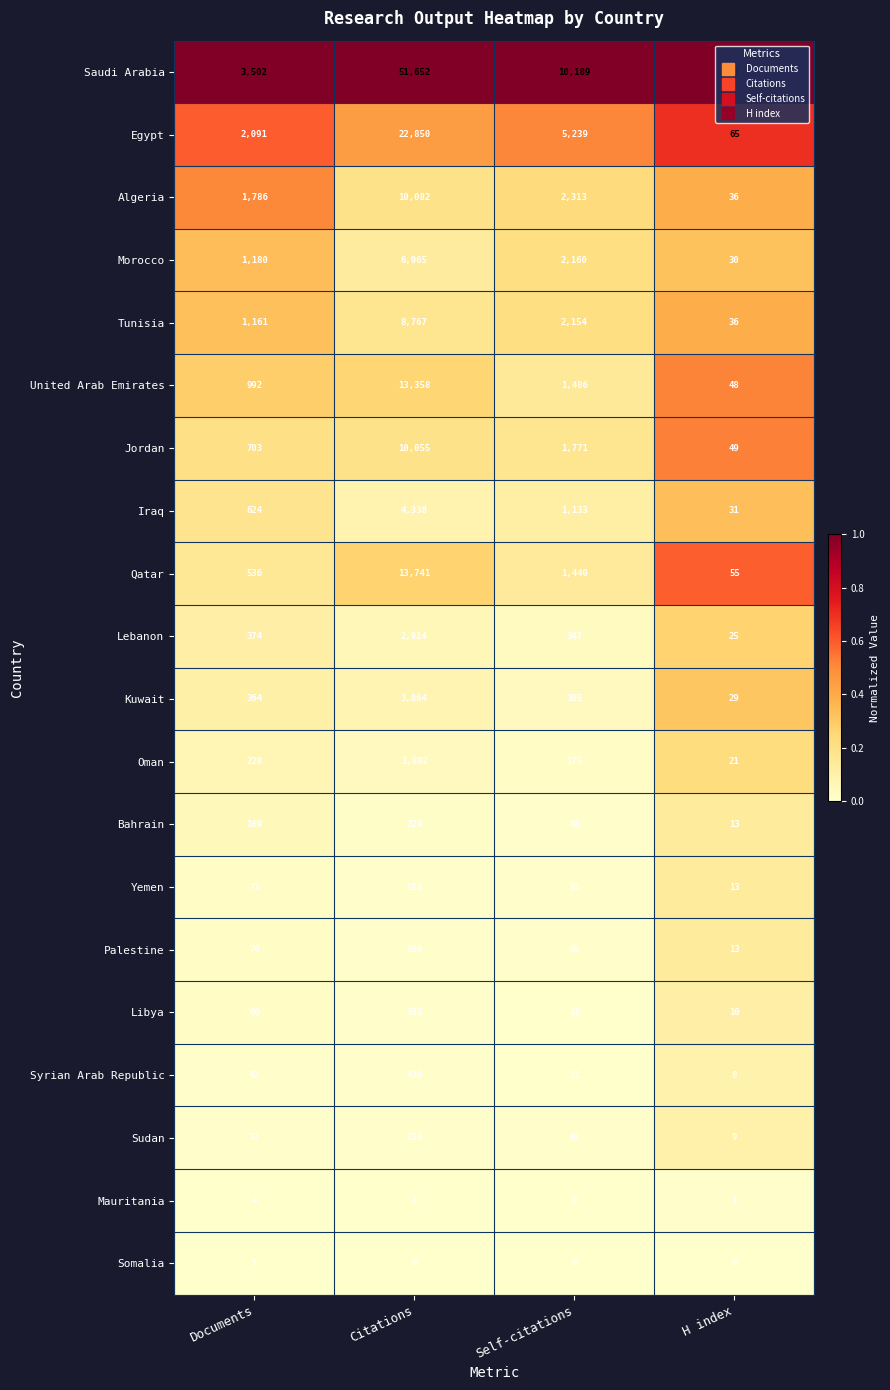

Is it true that Egypt equals 29795 at Citations?

False